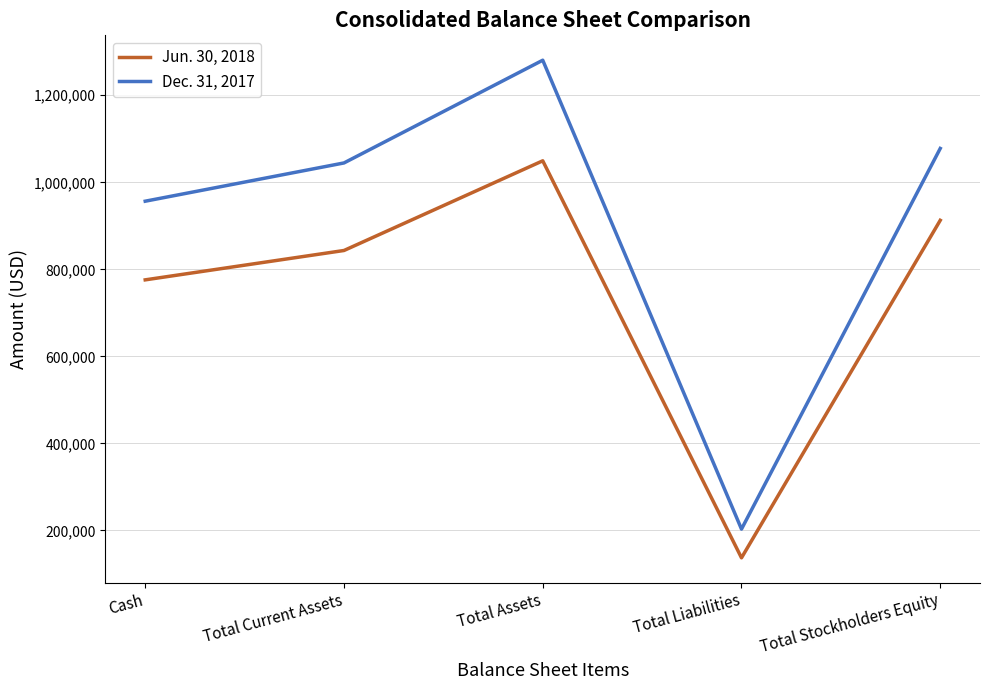

True or false: Jun. 30, 2018 has a value of 775744 at Cash.

True